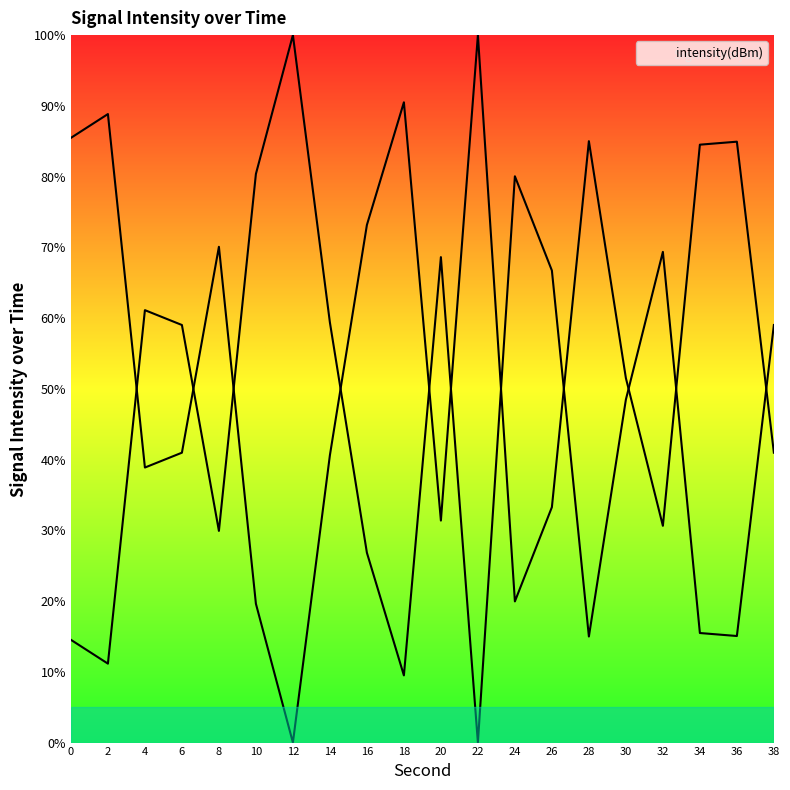

How many values are below 51?

10